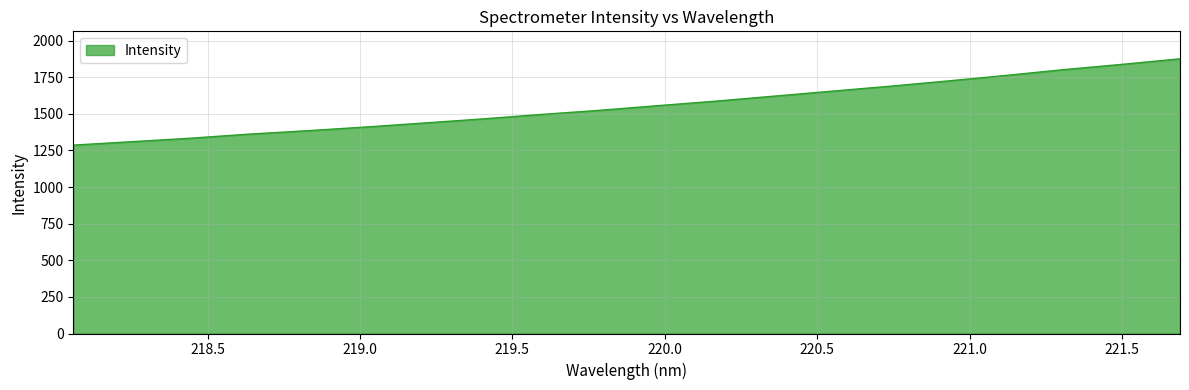

What is the maximum value shown in the chart?

1875.7